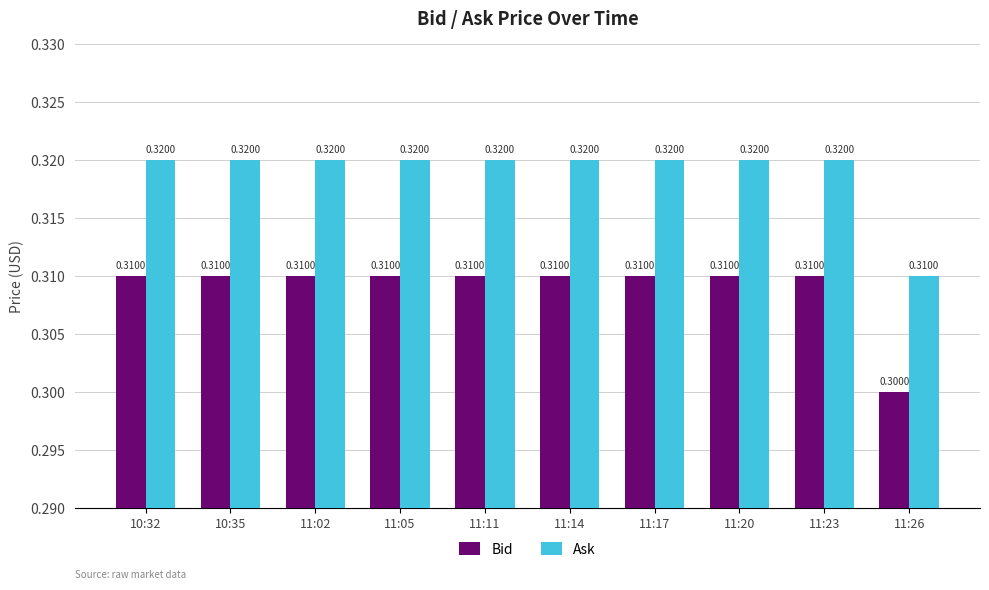

At 11:05, list the series in order from largest to smallest.

Ask, Bid